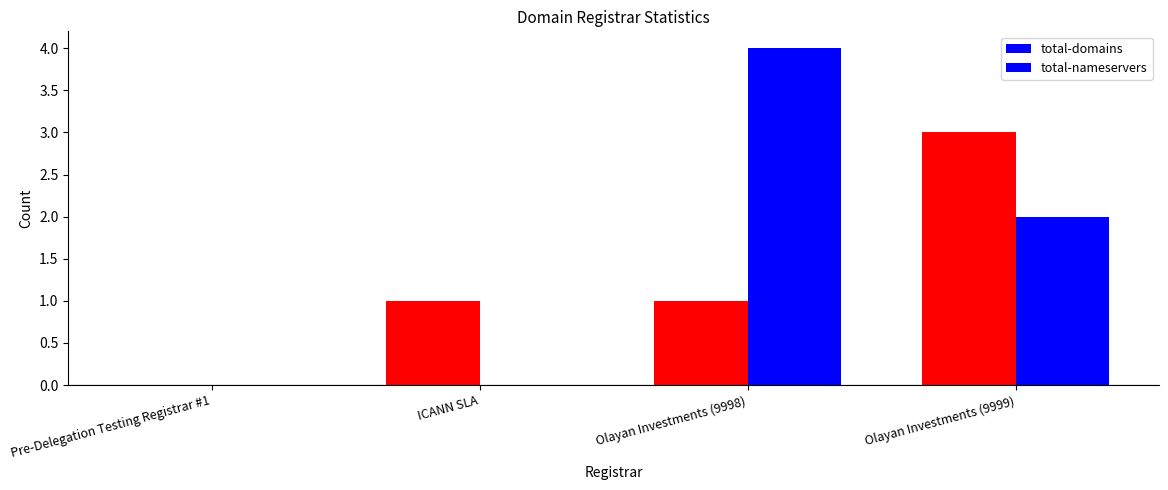

How many series are shown in this chart?

2